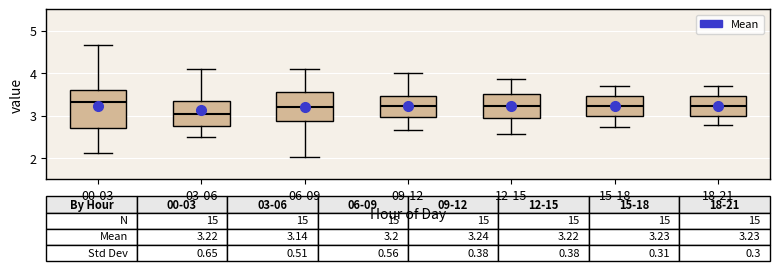

Which box has the lowest median line?

03-06